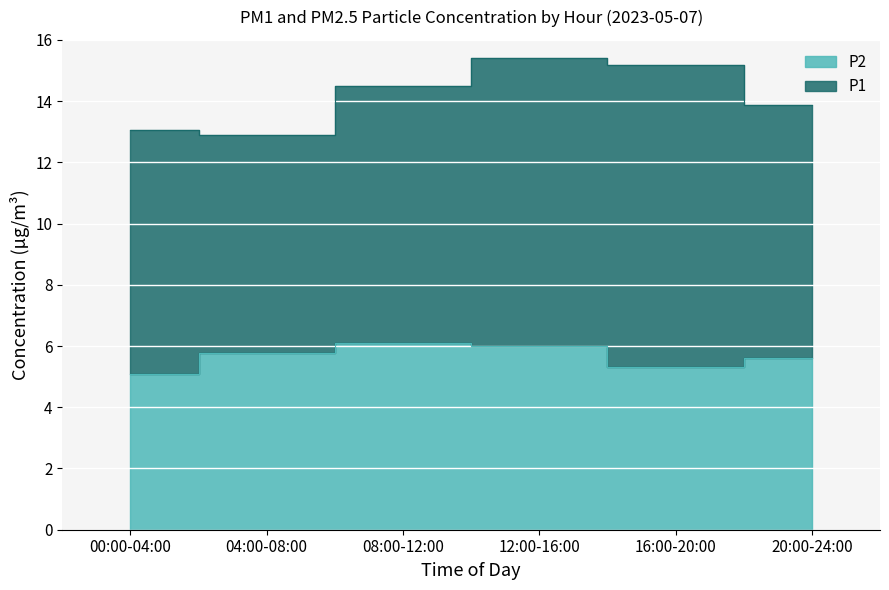

What is the value of the 1st point from the left?

5.1